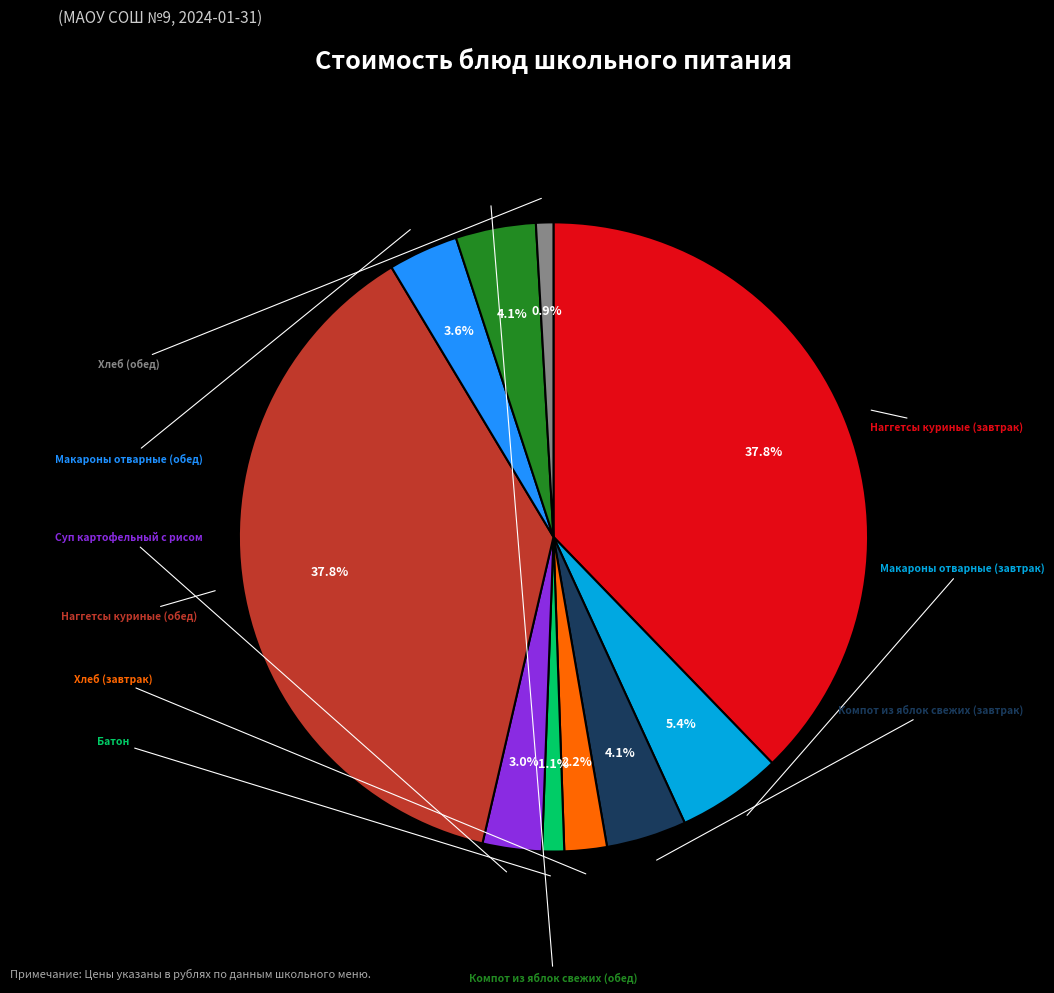

Does any single category account for the majority?

No